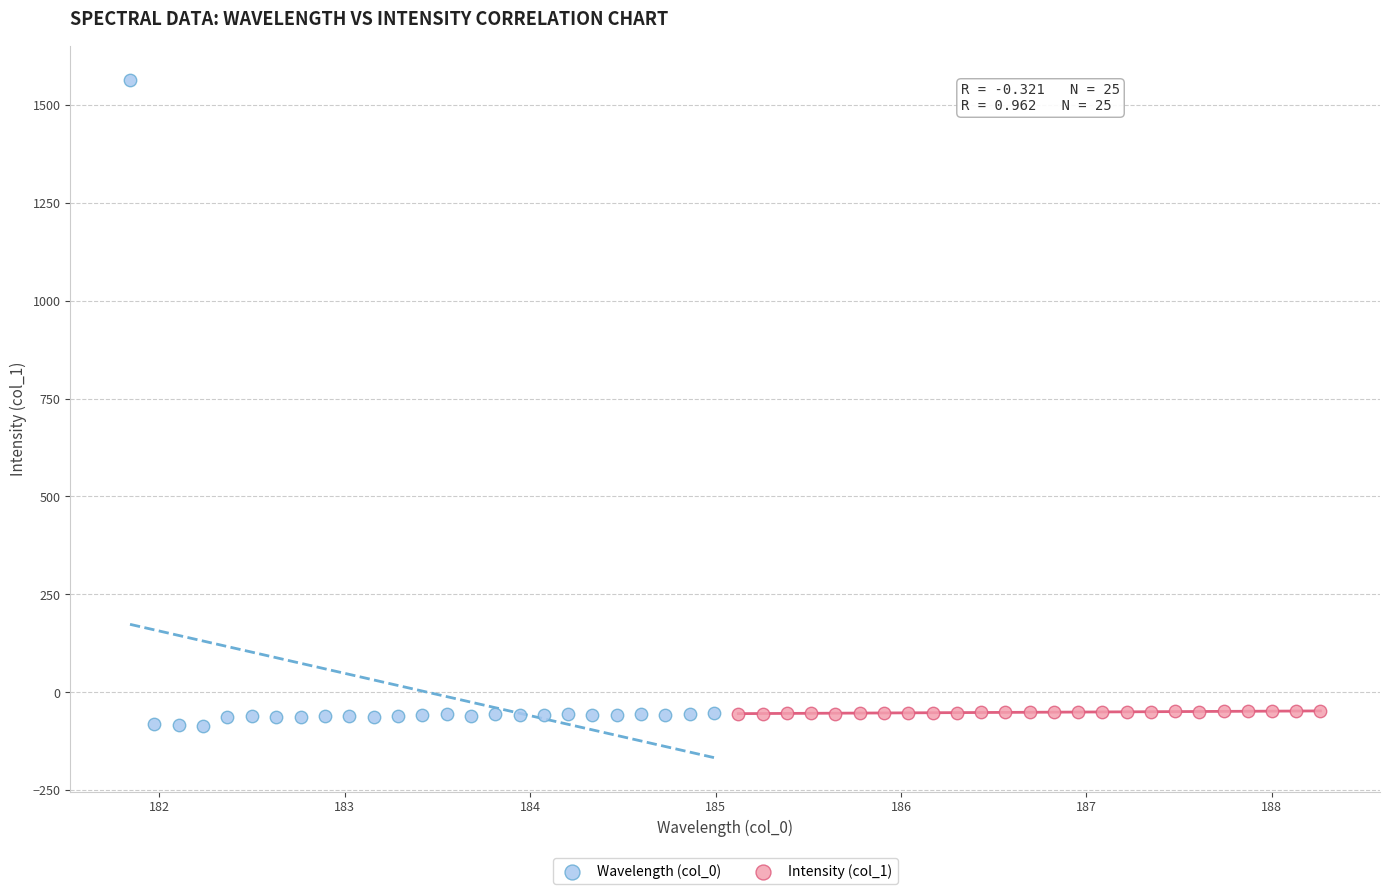

What are all the series names shown in the legend?

Wavelength (col_0), Intensity (col_1)